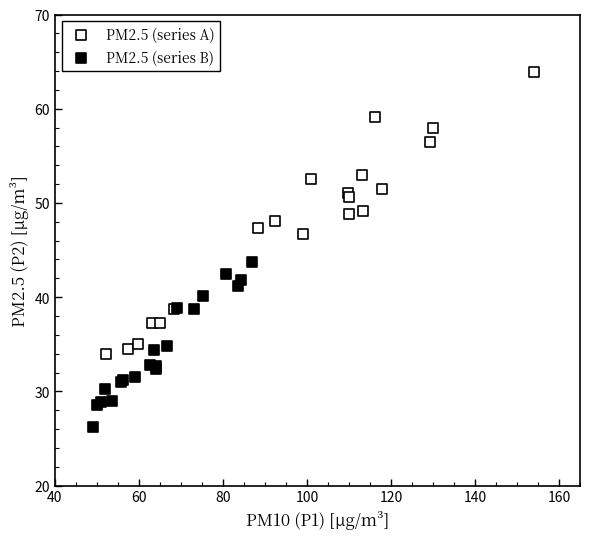

Which series reaches the maximum Y coordinate?

PM2.5 (series A)